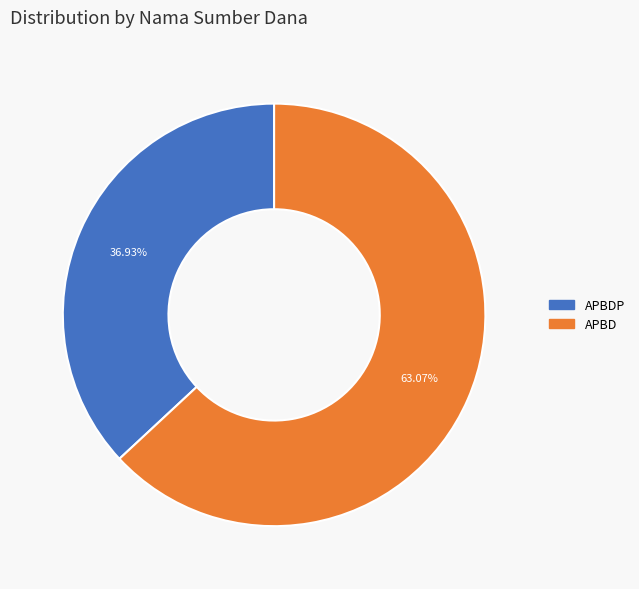

Is there any slice that represents more than half of the pie?

Yes